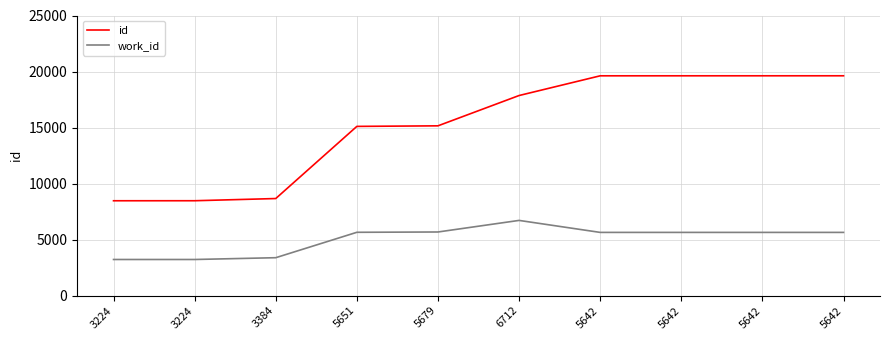

True or false: id and work_id cross at least once.

False